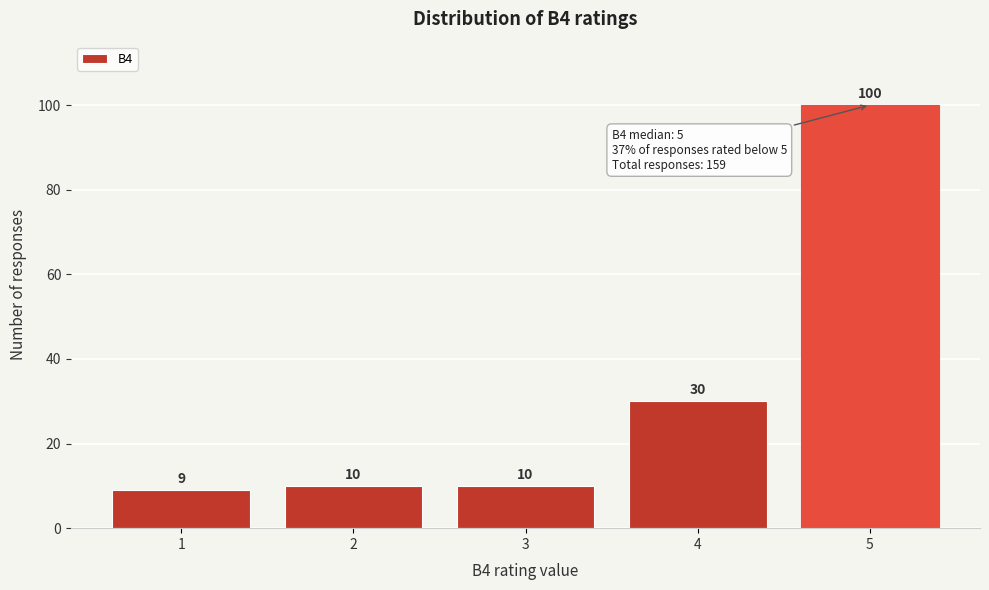

Reading left to right, extract all data points from this chart.

1=9	2=10	3=10	4=30	5=100